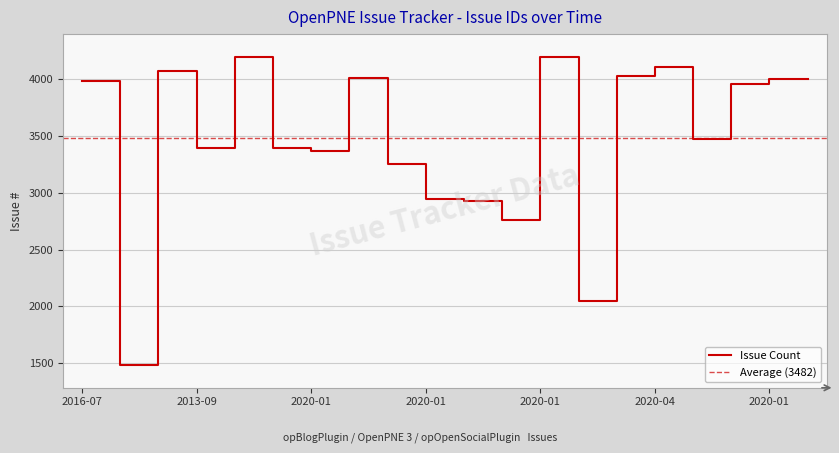

Does the chart display data point markers on the line(s)?

No